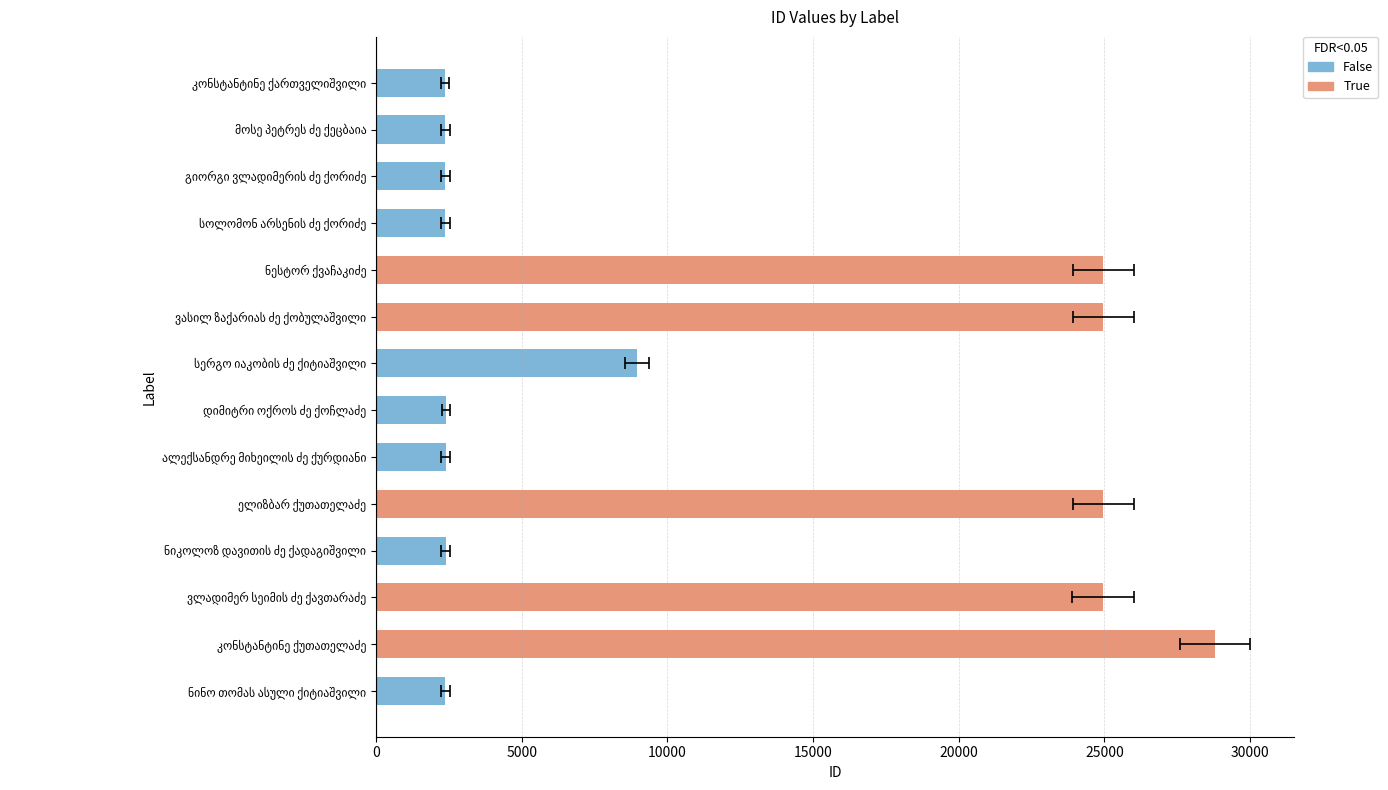

The value at ნინო თომას ასული ქიტიაშვილი is 3227. True or false?

False